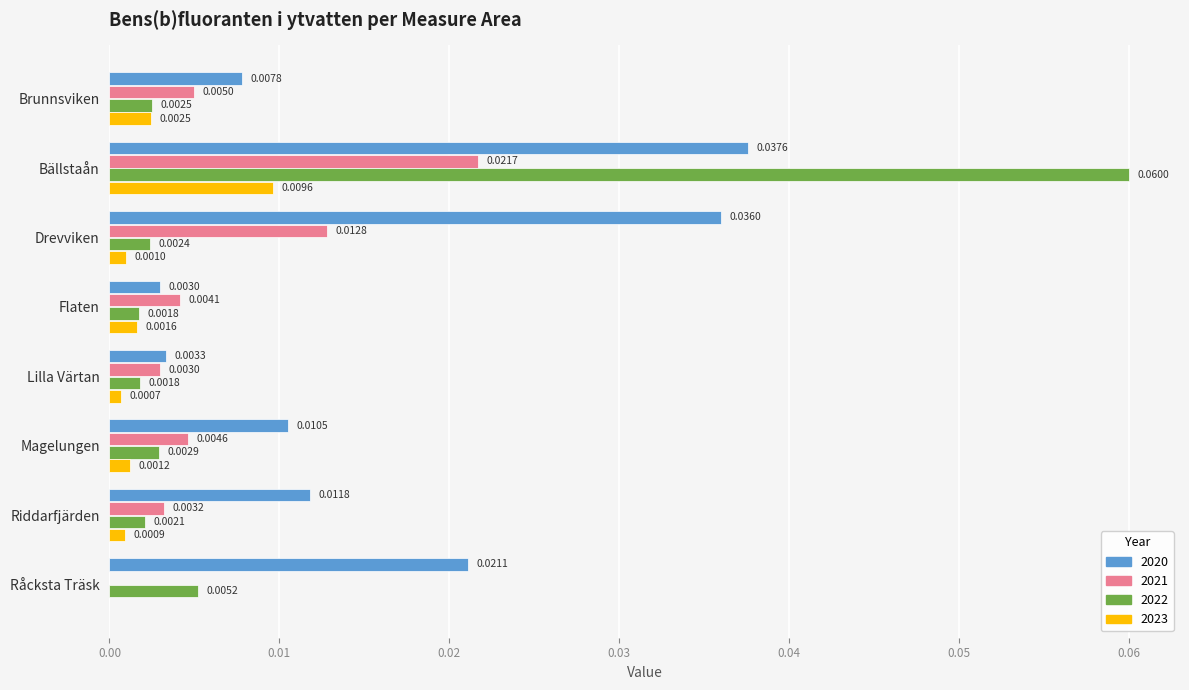

Is the value of 2022 at Riddarfjärden greater than the value of 2020 at Flaten?

No